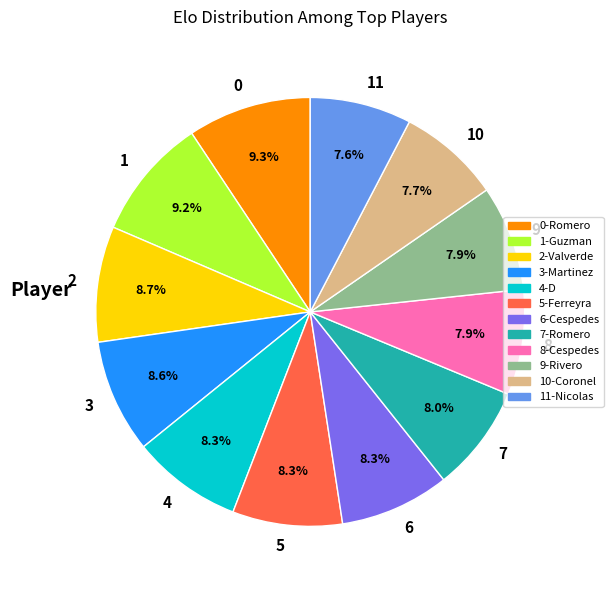

Do 7 and 8 together represent more than half of the pie?

No